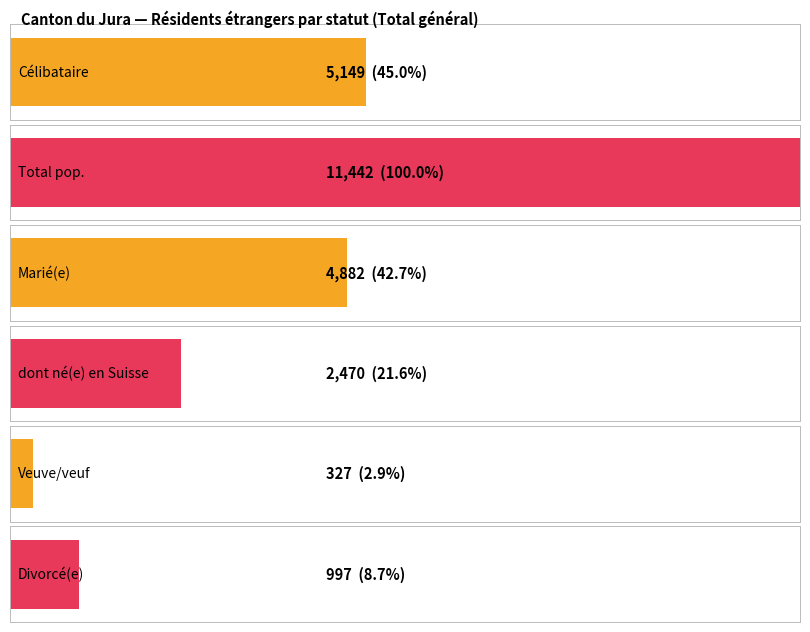

How many series are shown in this chart?

6